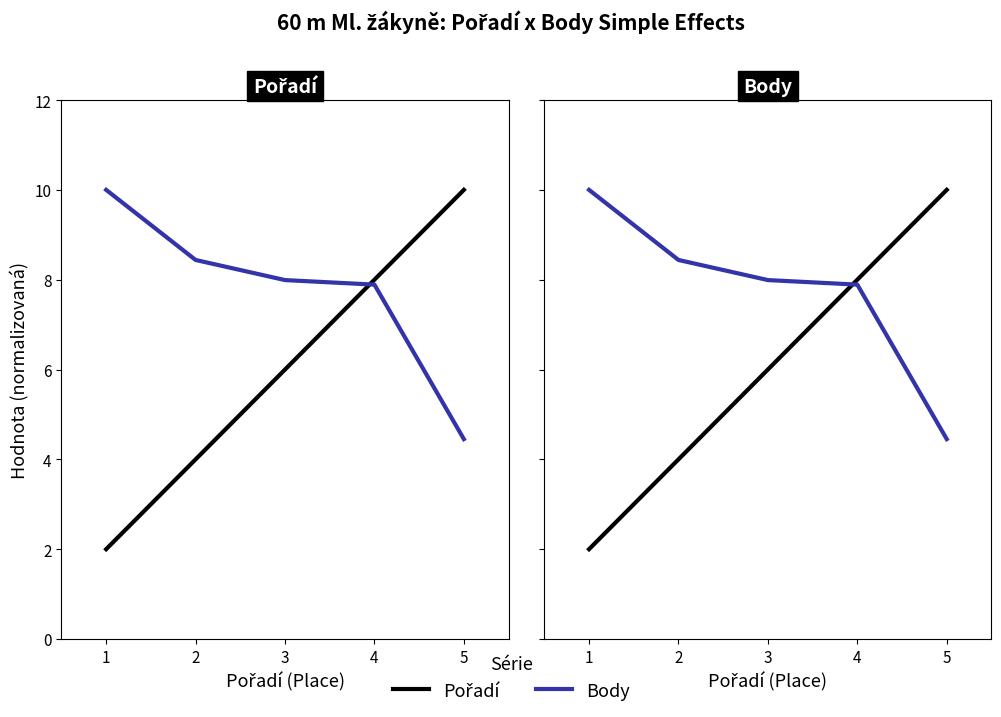

What are all the series names shown in the legend?

Pořadí, Body